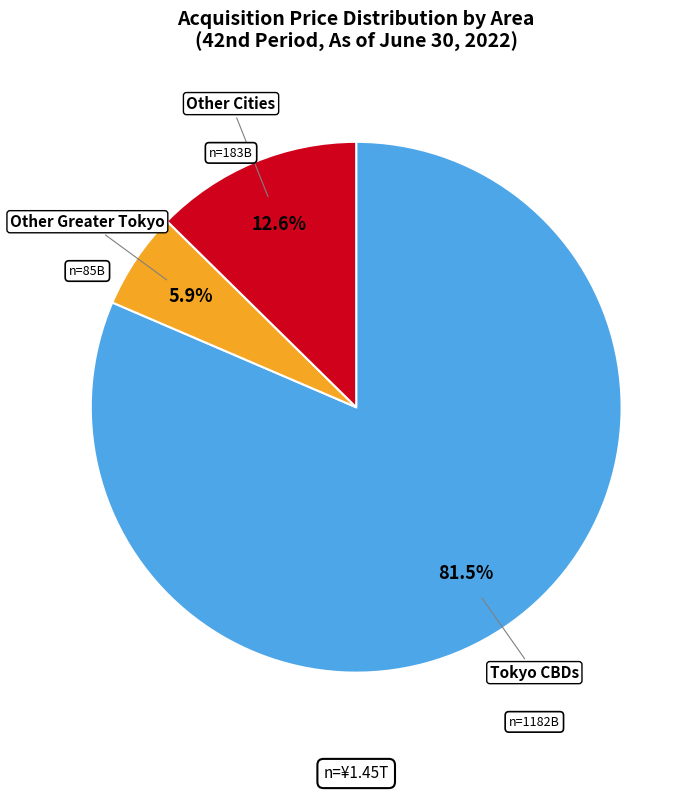

Does any single category account for the majority?

Yes